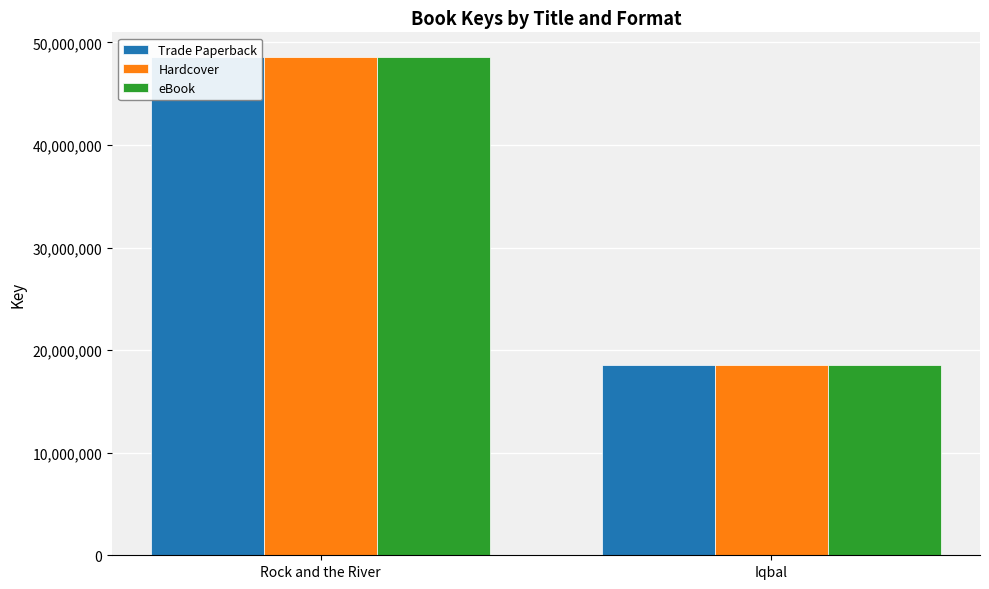

Count the Trade Paperback values in the range 18586620 to 48551525.

2